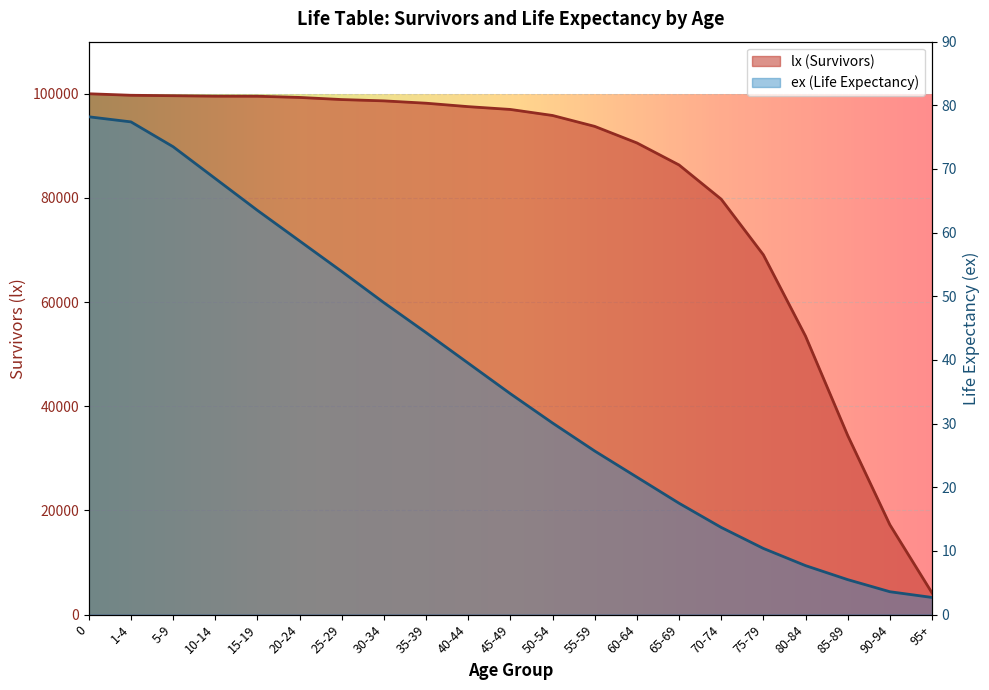

True or false: lx has more than 2 interior local peaks.

False